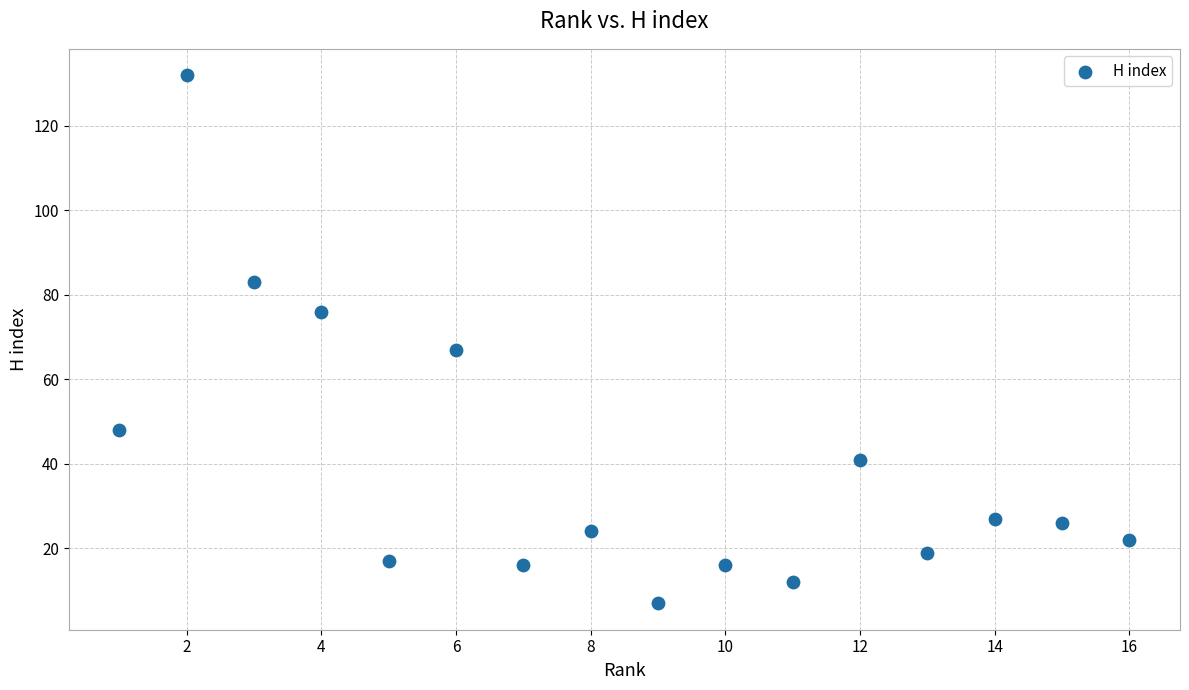

What is the range of X values (max minus min)?

15